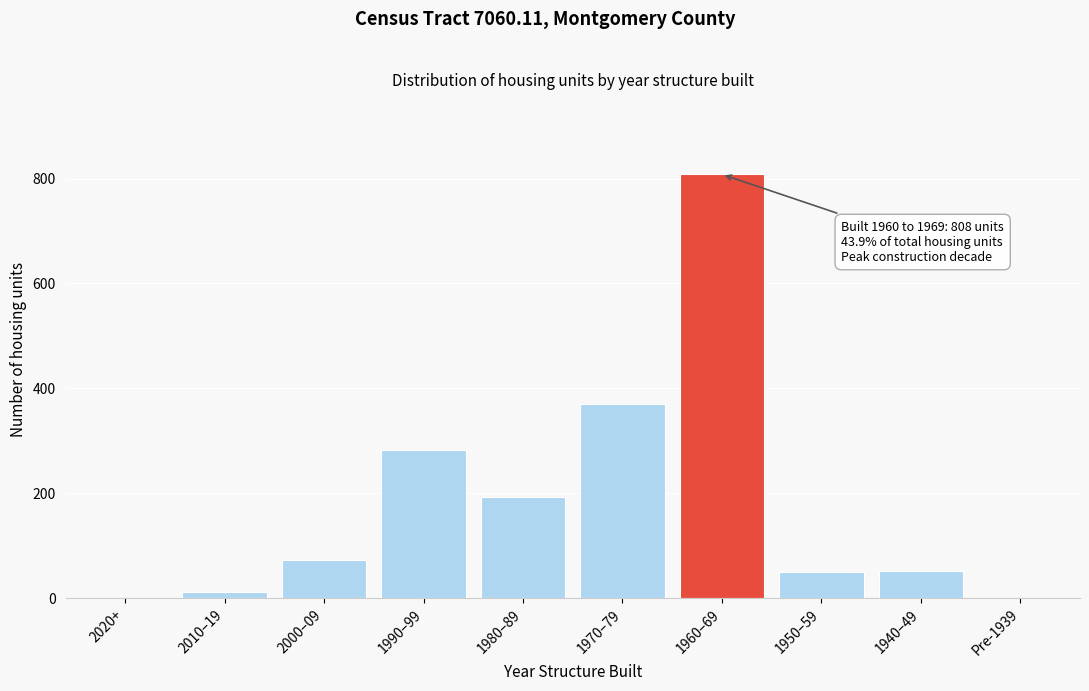

What is the change in value from 1970–79 to Pre-1939?

-371